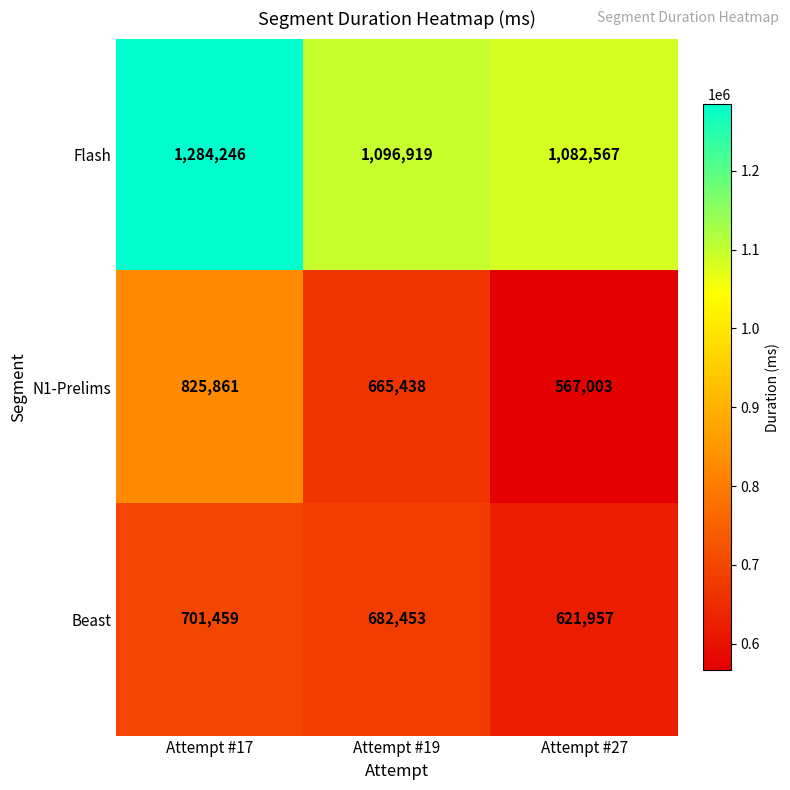

Which series has the widest spread of values?

N1-Prelims